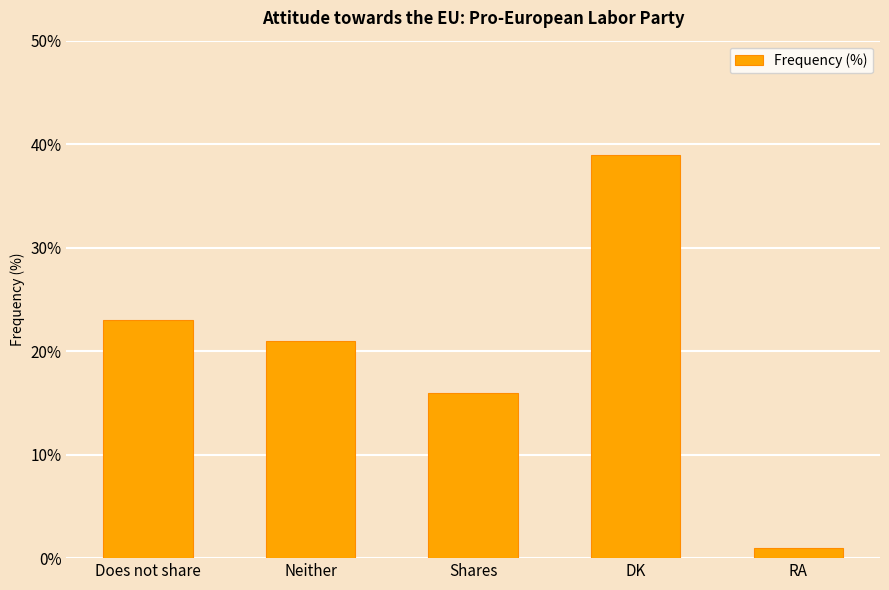

Approximately how many times larger is the value at Shares compared to RA?

16.0